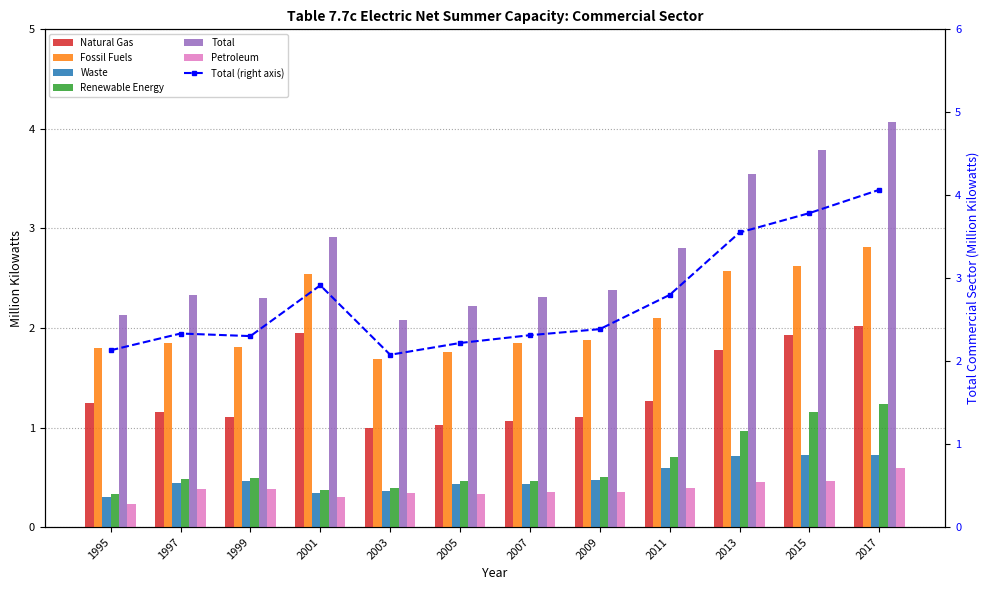

Reading left to right, what are all the values shown in this chart?

Natural Gas: 1995=1.2	1997=1.2	1999=1.1	2001=1.9	2003=1.0	2005=1.0	2007=1.1	2009=1.1	2011=1.3	2013=1.8	2015=1.9	2017=2.0
Fossil Fuels: 1995=1.8	1997=1.9	1999=1.8	2001=2.5	2003=1.7	2005=1.8	2007=1.8	2009=1.9	2011=2.1	2013=2.6	2015=2.6	2017=2.8
Waste: 1995=0.3	1997=0.4	1999=0.5	2001=0.3	2003=0.4	2005=0.4	2007=0.4	2009=0.5	2011=0.6	2013=0.7	2015=0.7	2017=0.7
Renewable Energy: 1995=0.3	1997=0.5	1999=0.5	2001=0.4	2003=0.4	2005=0.5	2007=0.5	2009=0.5	2011=0.7	2013=1.0	2015=1.2	2017=1.2
Total: 1995=2.1	1997=2.3	1999=2.3	2001=2.9	2003=2.1	2005=2.2	2007=2.3	2009=2.4	2011=2.8	2013=3.6	2015=3.8	2017=4.1
Petroleum: 1995=0.2	1997=0.4	1999=0.4	2001=0.3	2003=0.3	2005=0.3	2007=0.3	2009=0.3	2011=0.4	2013=0.5	2015=0.5	2017=0.6